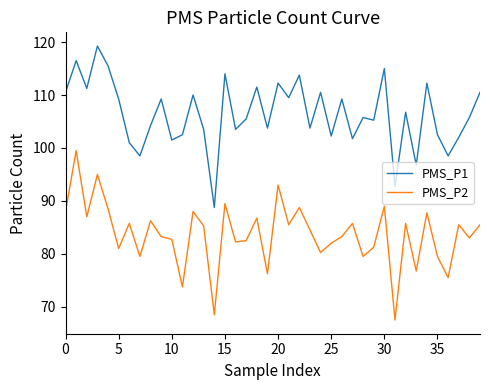

Rank the series by their average value, from lowest to highest.

PMS_P2, PMS_P1